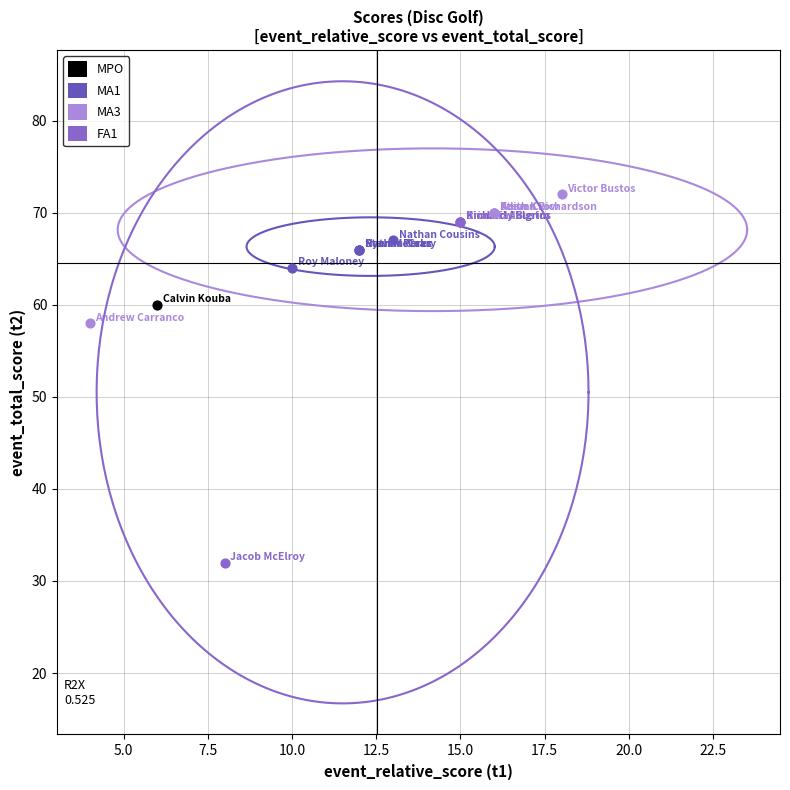

Which series reaches the minimum Y coordinate?

FA1